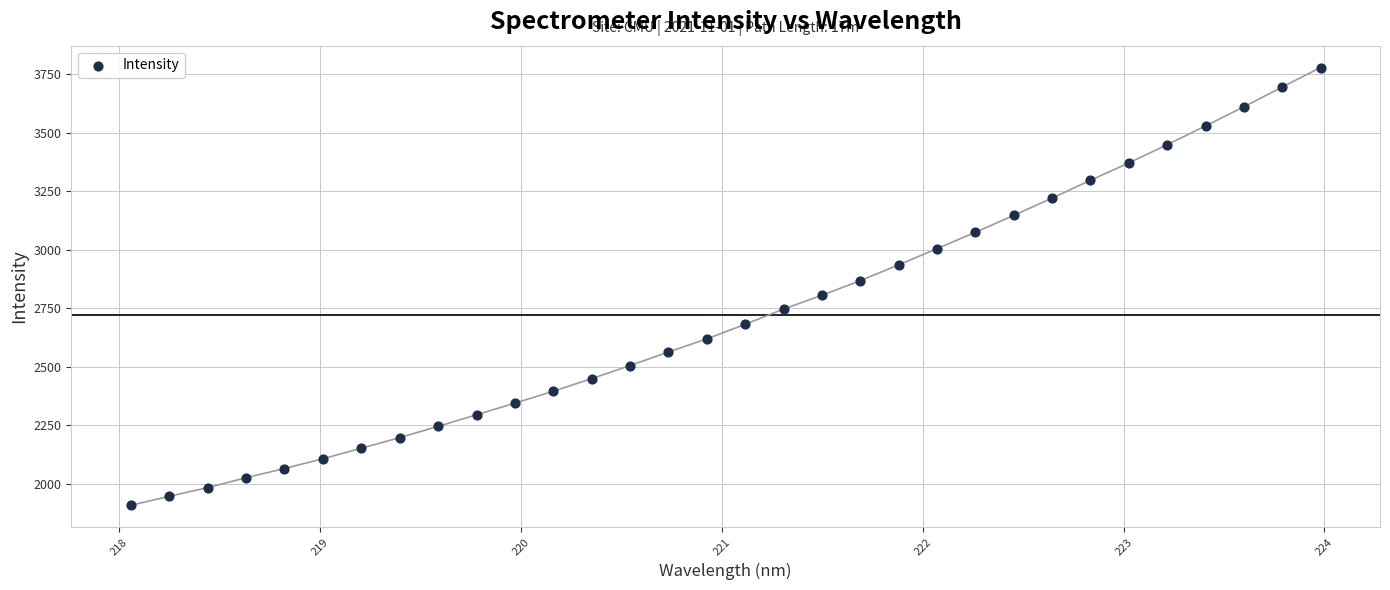

What is the range of Y values (max minus min)?

1867.8